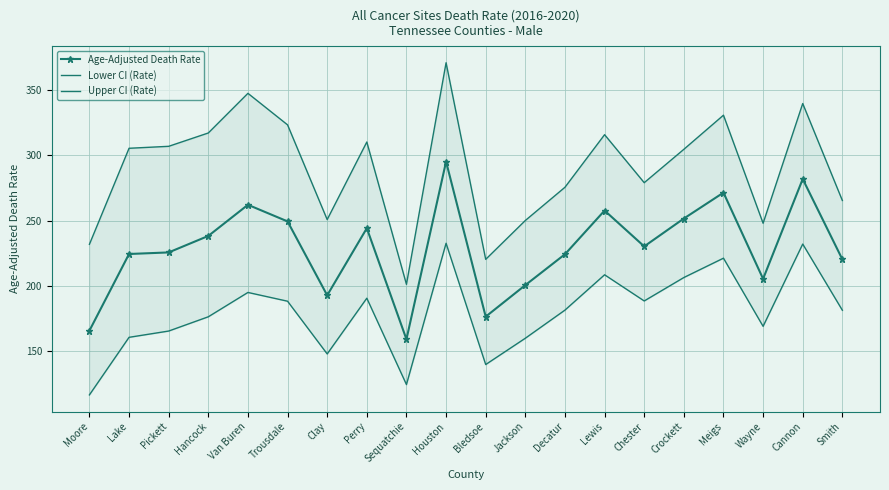

What is the value of the Age-Adjusted Death Rate point at the 3rd from the left?

225.7